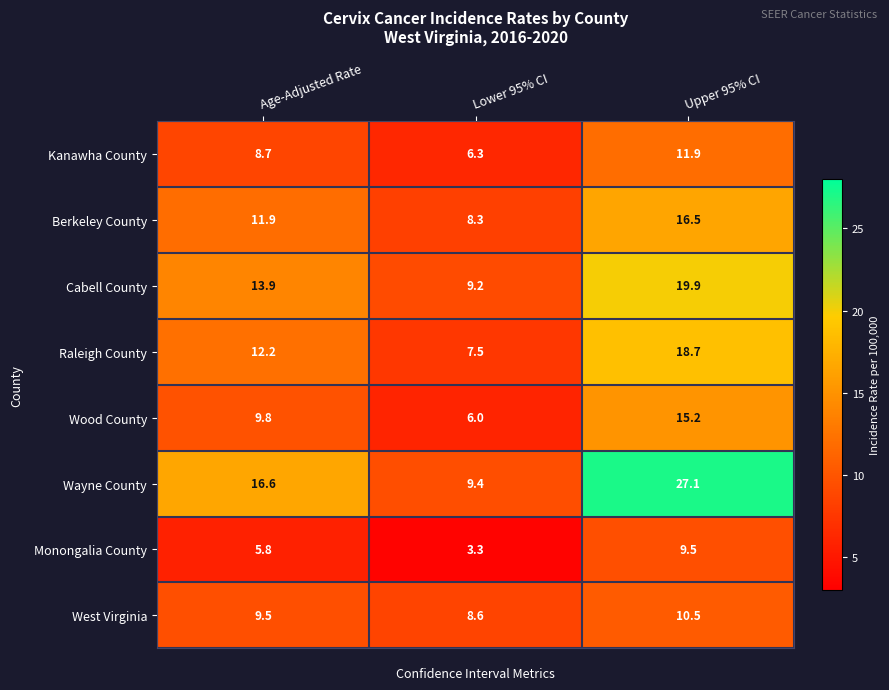

What is the difference between the Monongalia County values at Upper 95% CI and Age-Adjusted Rate?

3.7